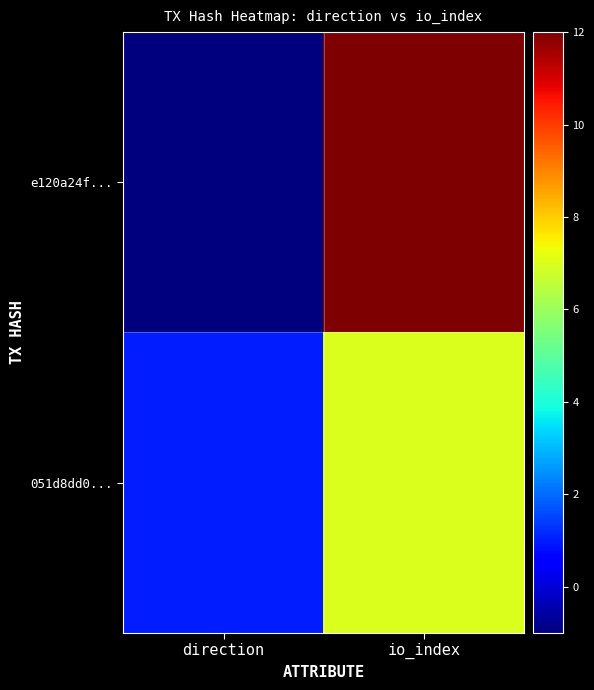

At which category does the chart reach its minimum across all series?

direction